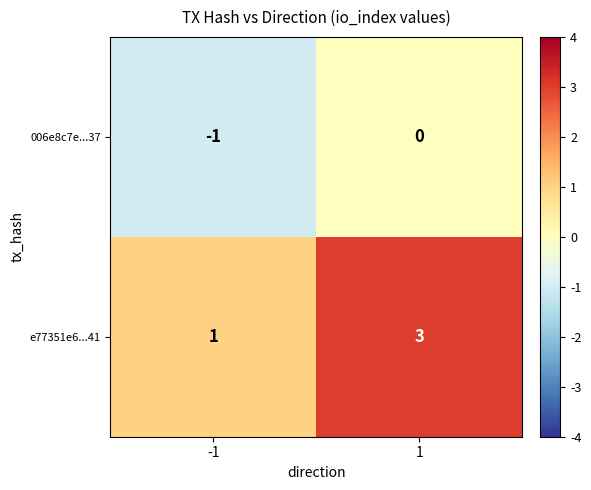

Reading left to right, list all the values displayed in this chart.

006e8c7e...37: -1	0
e77351e6...41: 1	3